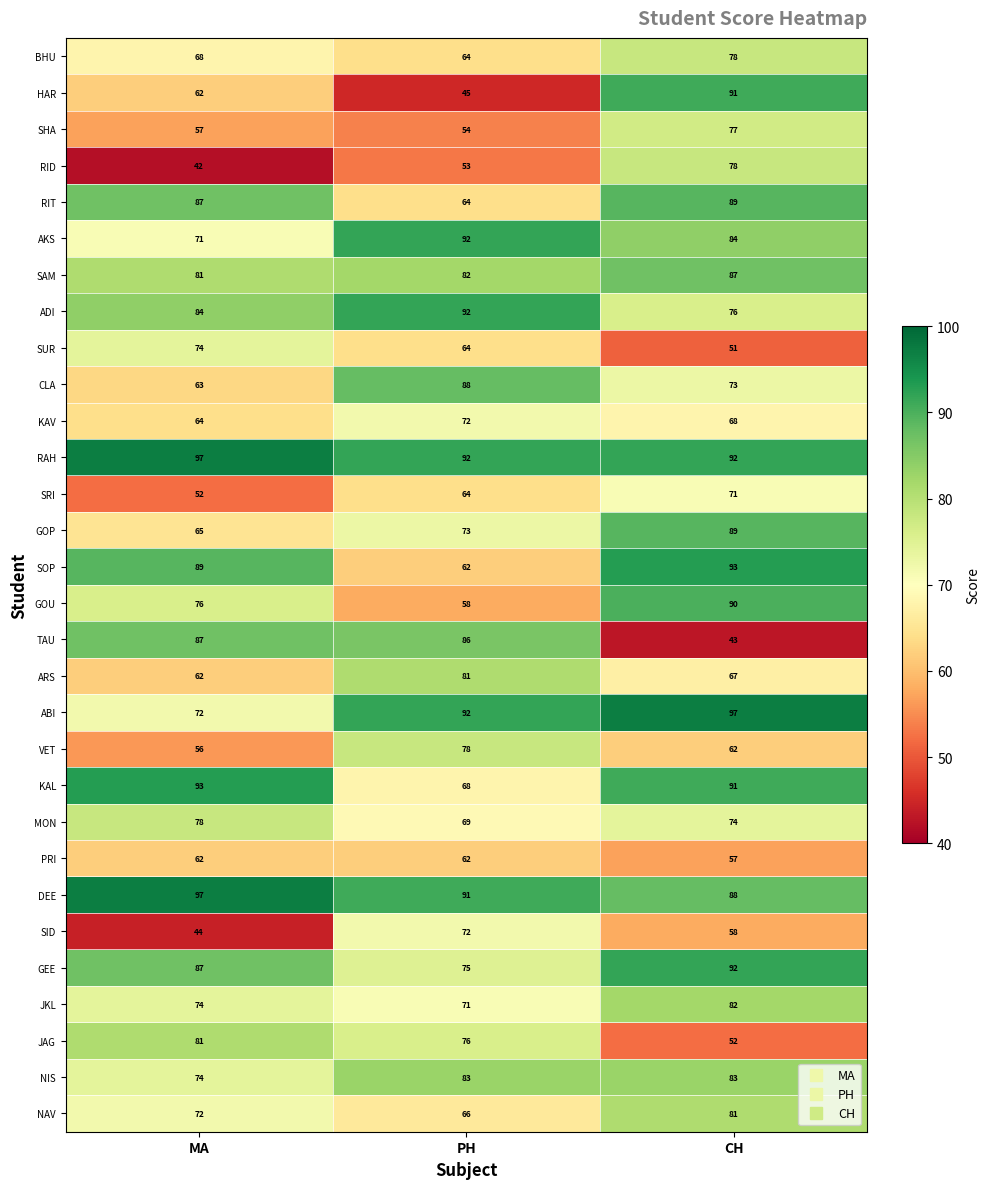

At how many categories does at least one series exceed 87?

3